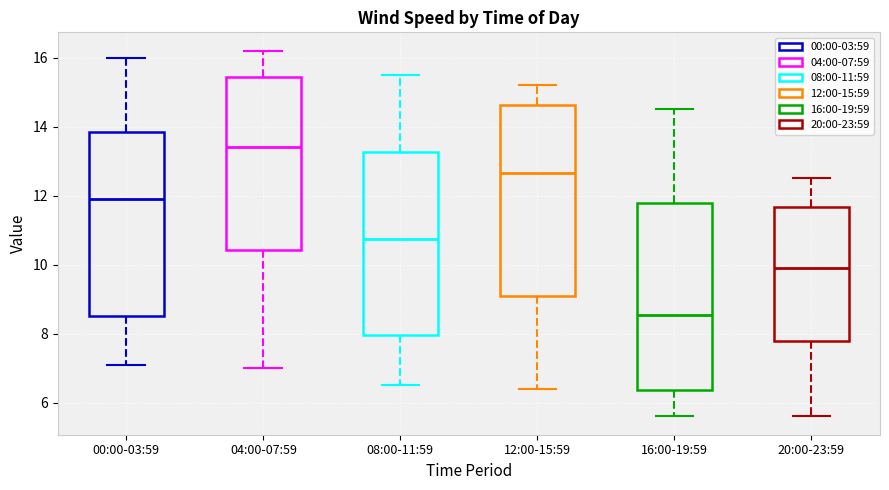

Which box's median line is the lowest?

16:00-19:59